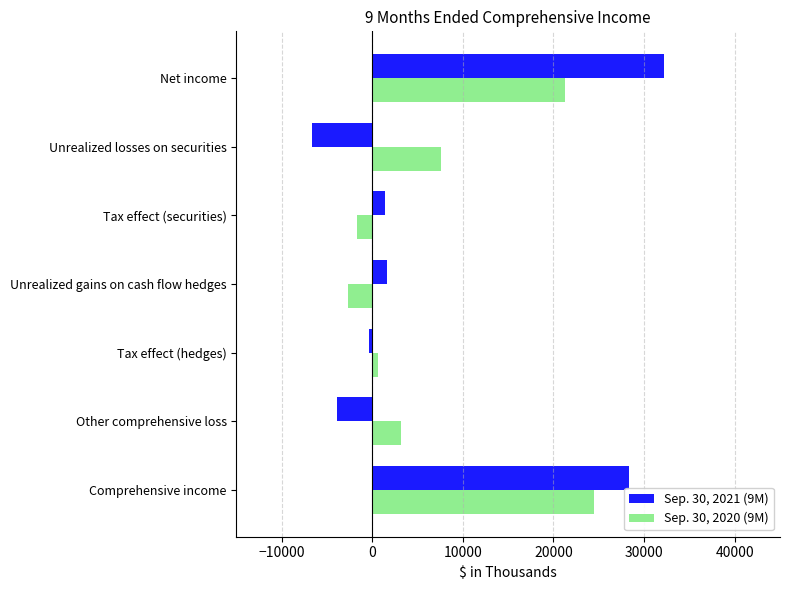

Rank the series by their average value, from highest to lowest.

Sep. 30, 2020 (9M), Sep. 30, 2021 (9M)